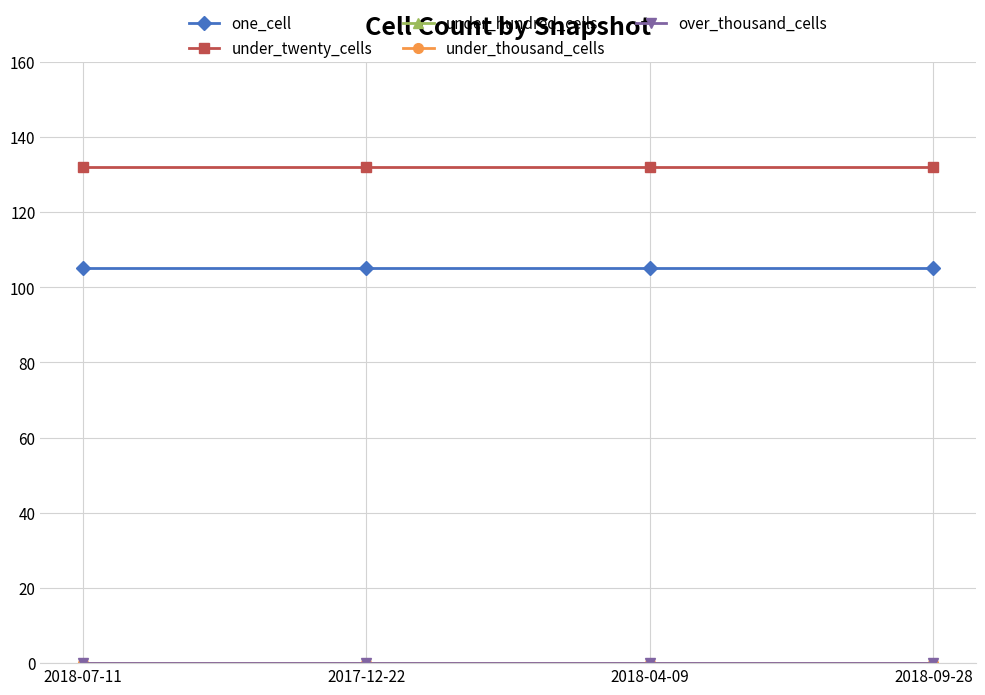

Is this an area chart (filled region under the line)?

No